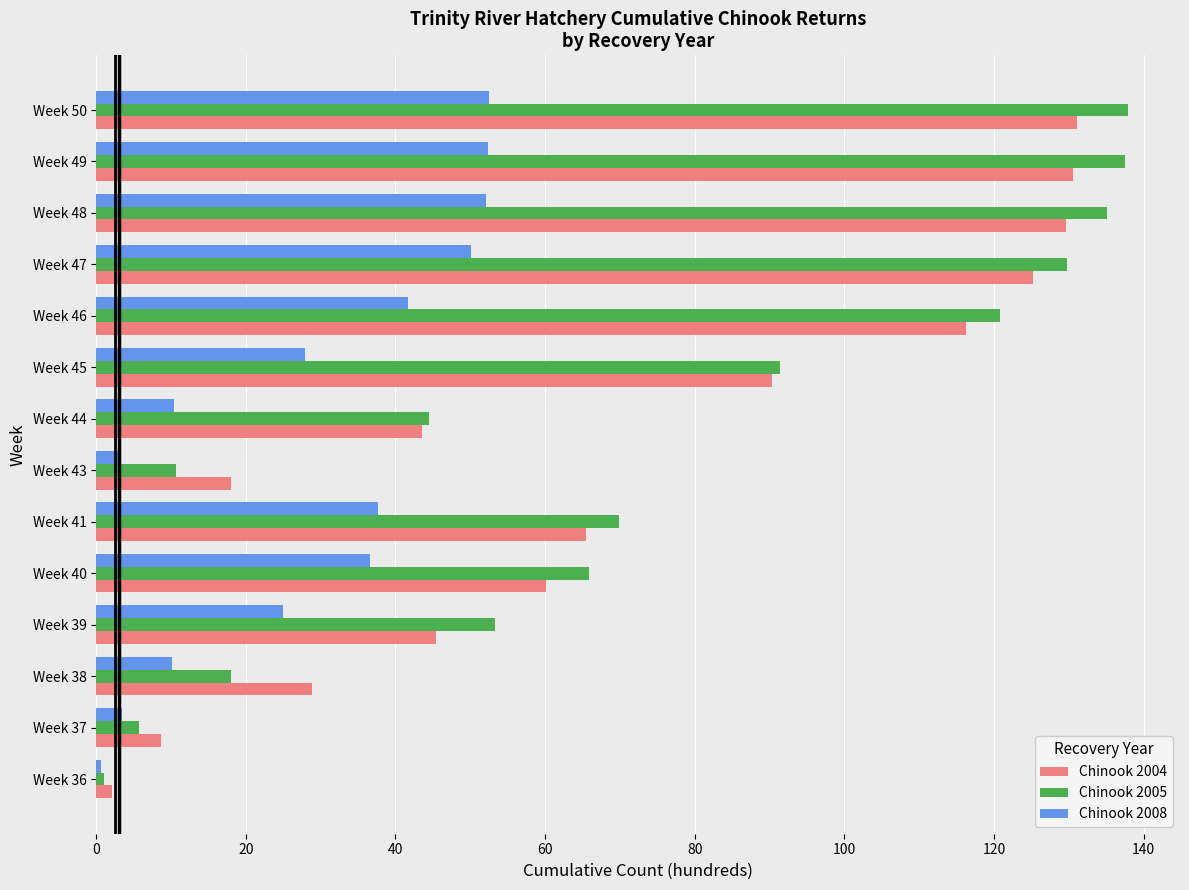

What is the total value across all series at Week 38?

56.9